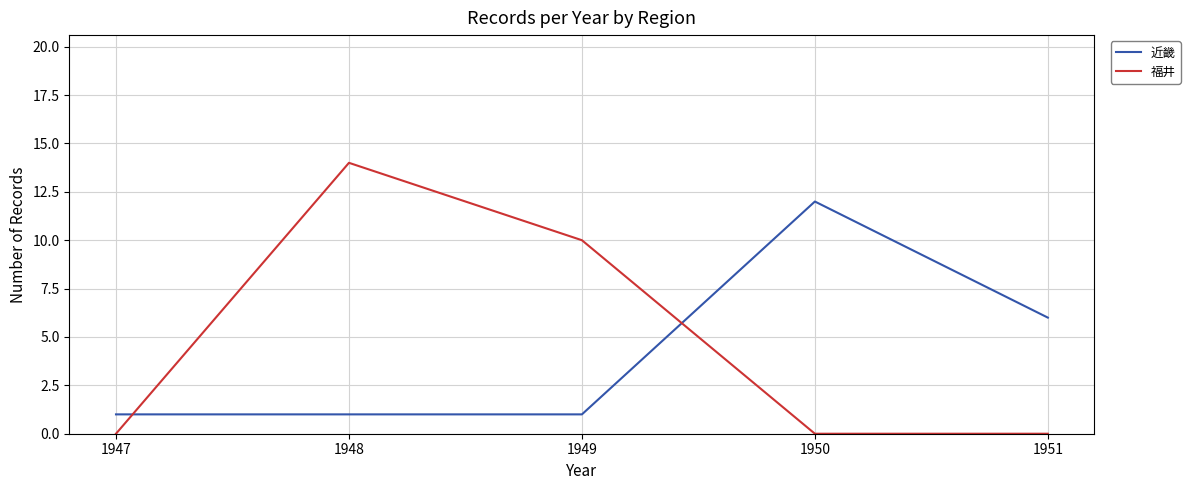

Reading left to right, extract all data points from this chart.

近畿: 1	1	1	12	6
福井: 0	14	10	0	0